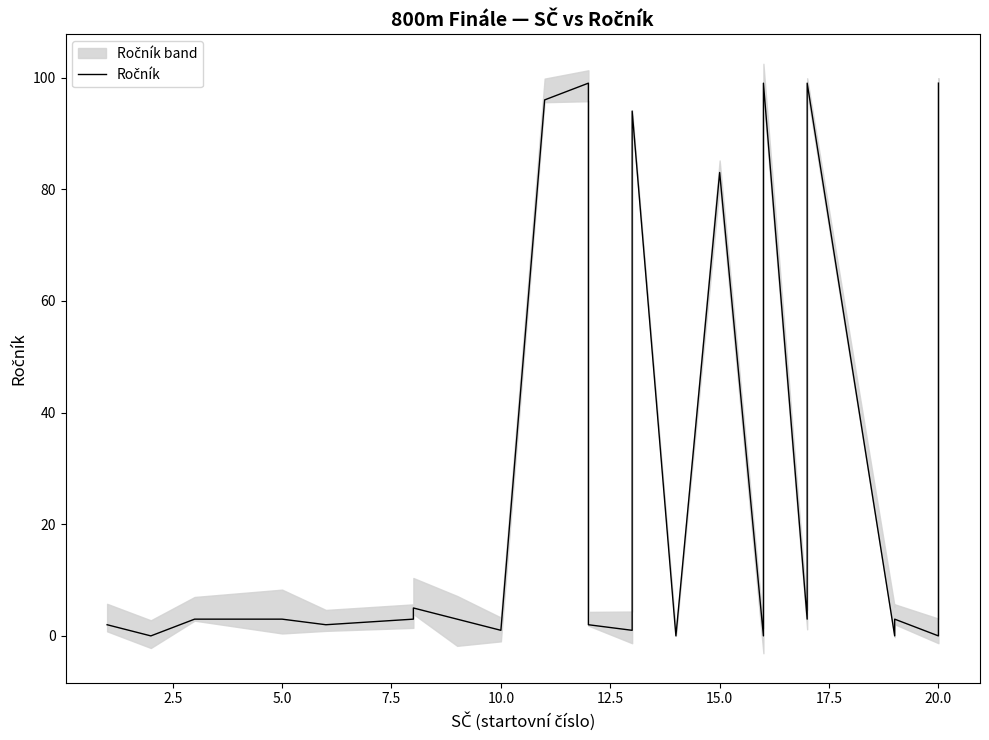

True or false: the data shows 83 at 15.

True